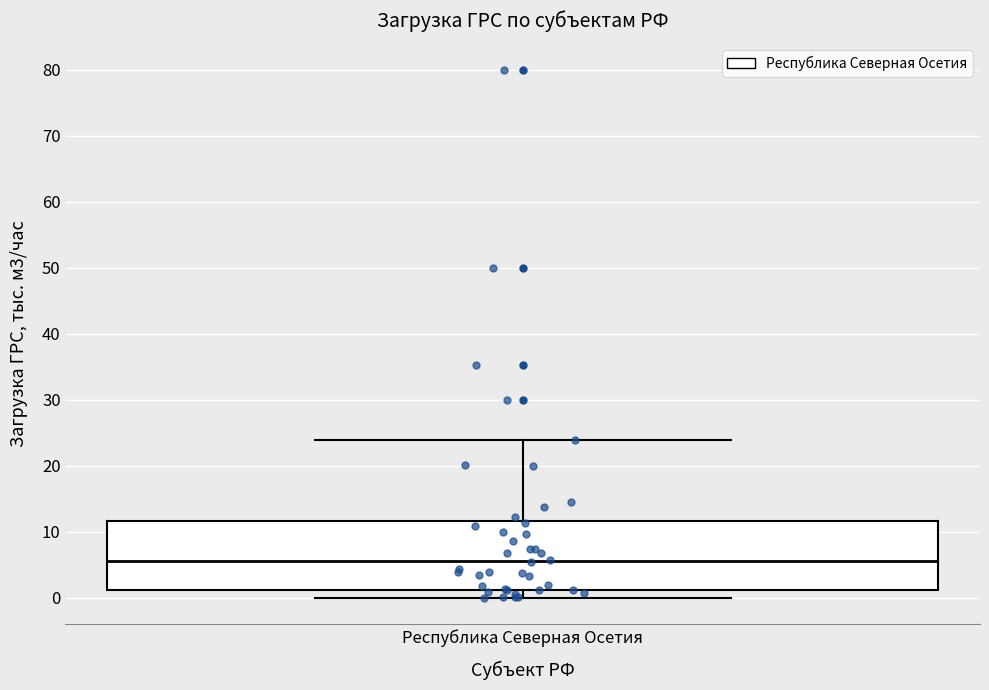

Where is the lower edge of the box for Республика Северная Осетия on the y-axis? The values are not printed on the chart, so give them approximately, as read against the axis.

1